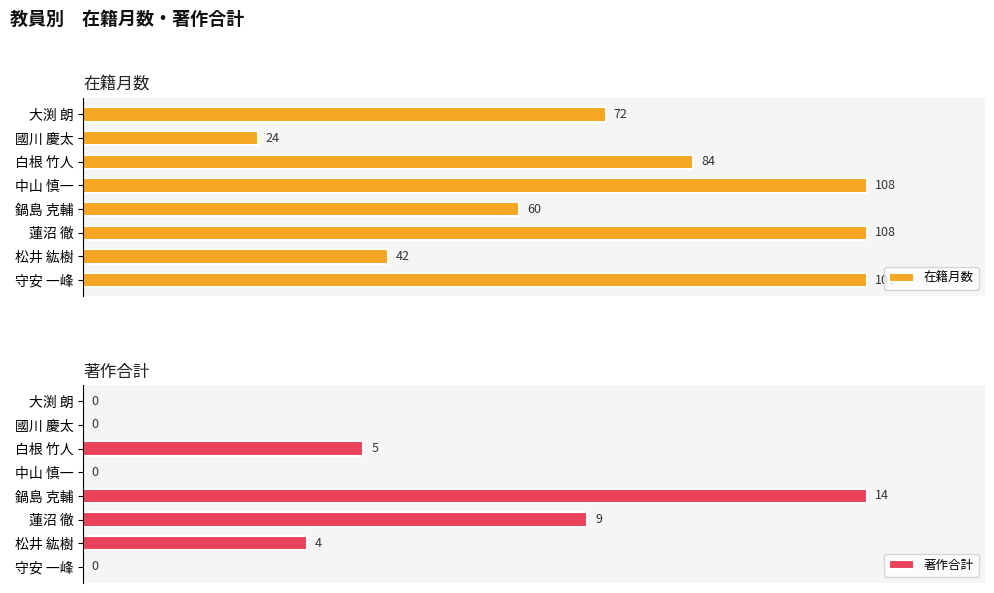

How many groups of bars are there?

8